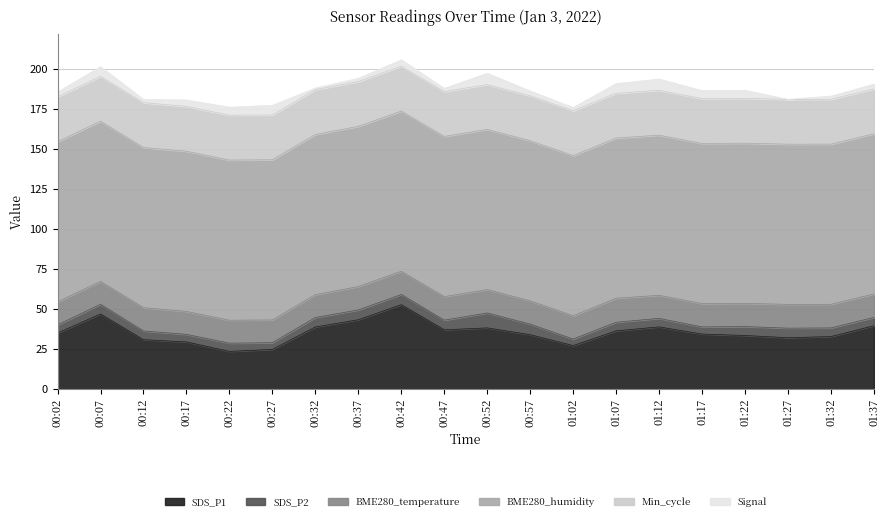

The value of BME280_temperature at 00:17 is 19.6. True or false?

False